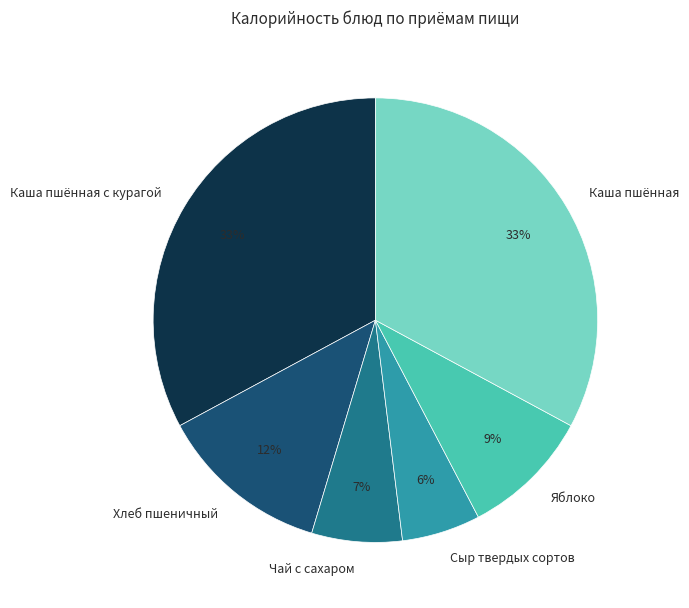

To the nearest percent, what portion does Чай с сахаром represent?

7%